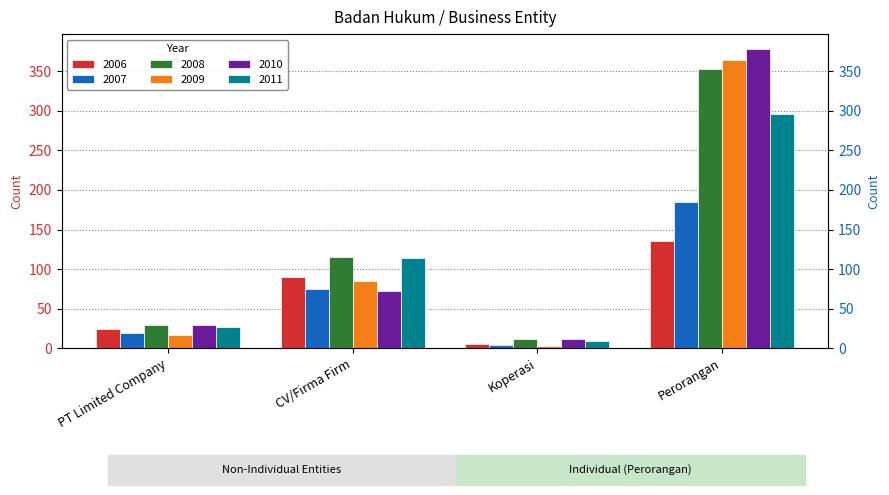

How many bars are there in each group?

6